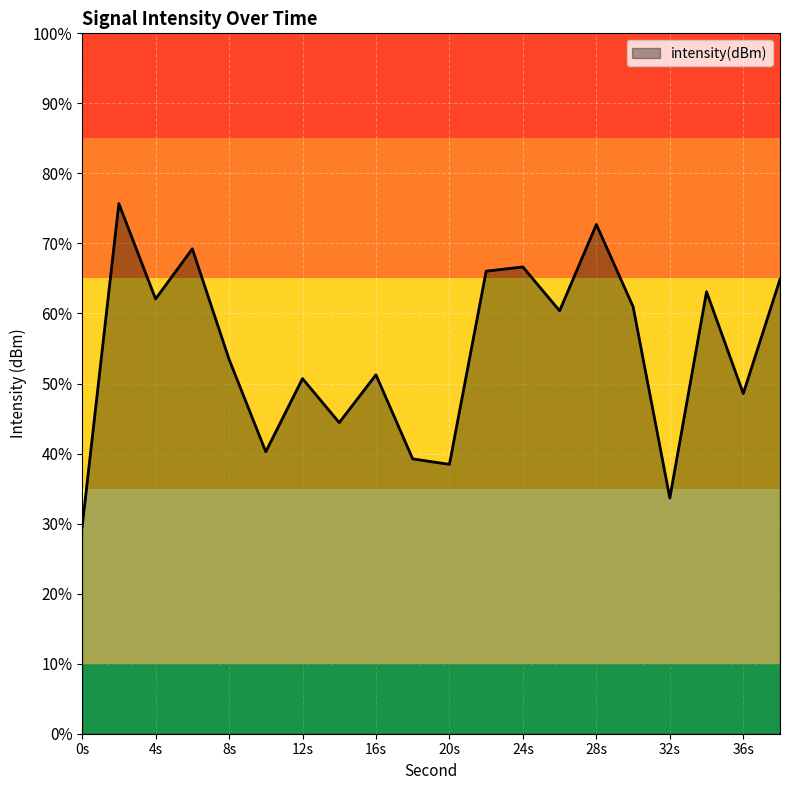

What is the difference between the values at 19 and 15?

0.7